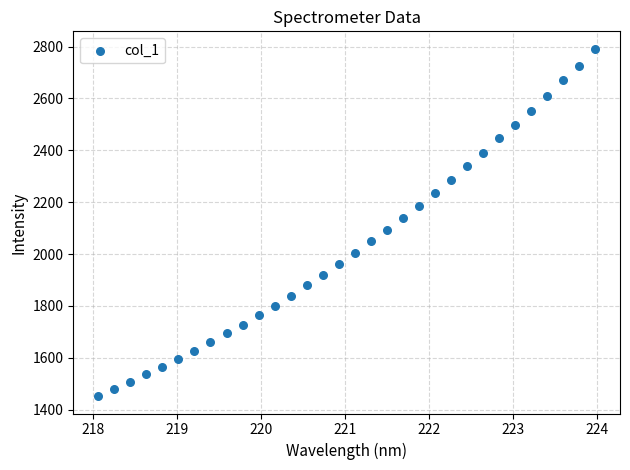

What is the range of X values (max minus min)?

5.9